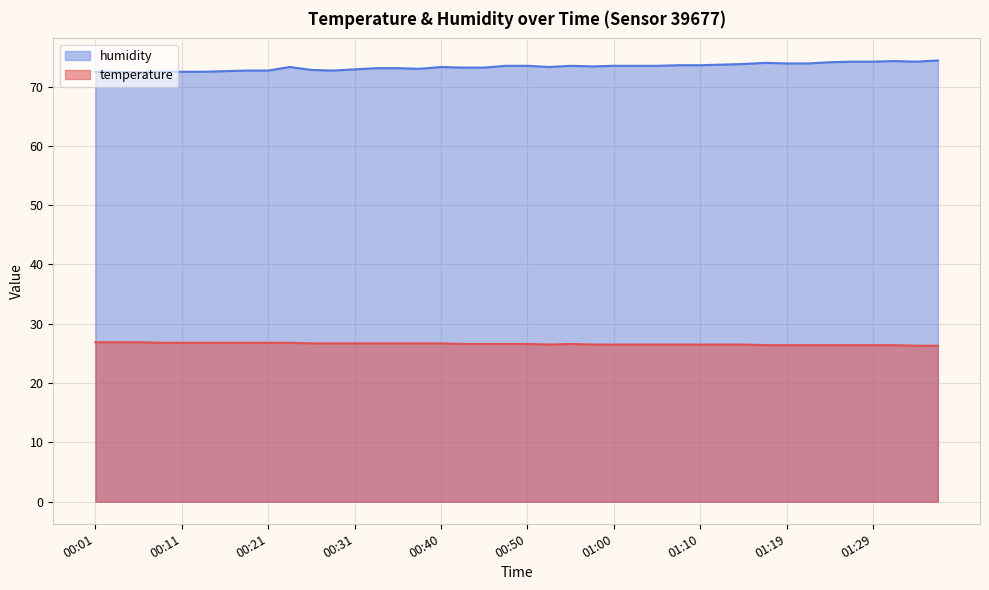

True or false: humidity has more than 1 interior local peaks.

True